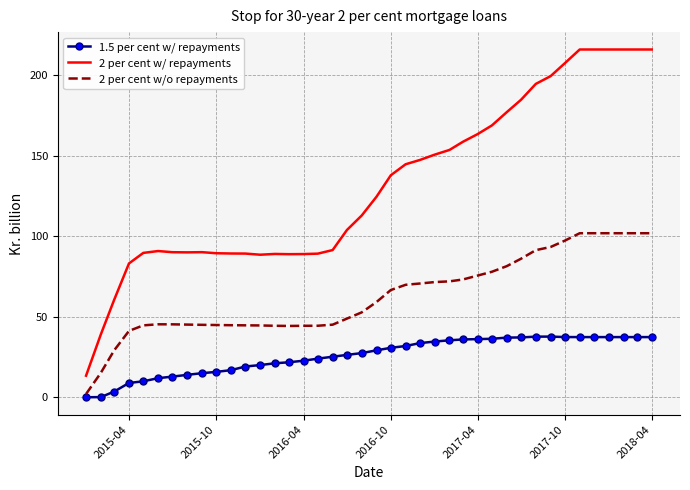

What is the maximum value shown in the chart?

216.0